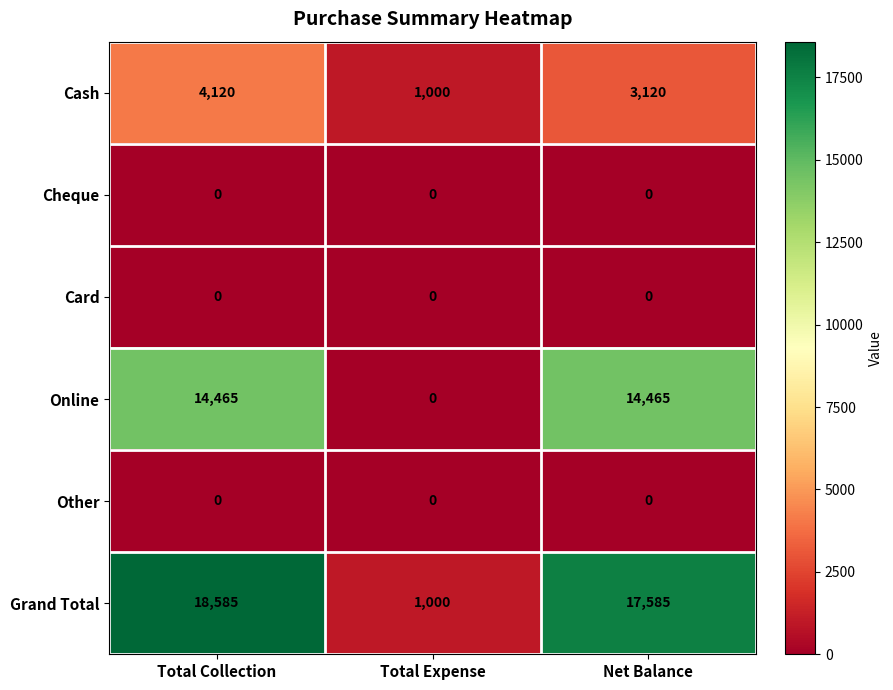

The value of Card at Total Collection is 0. True or false?

True